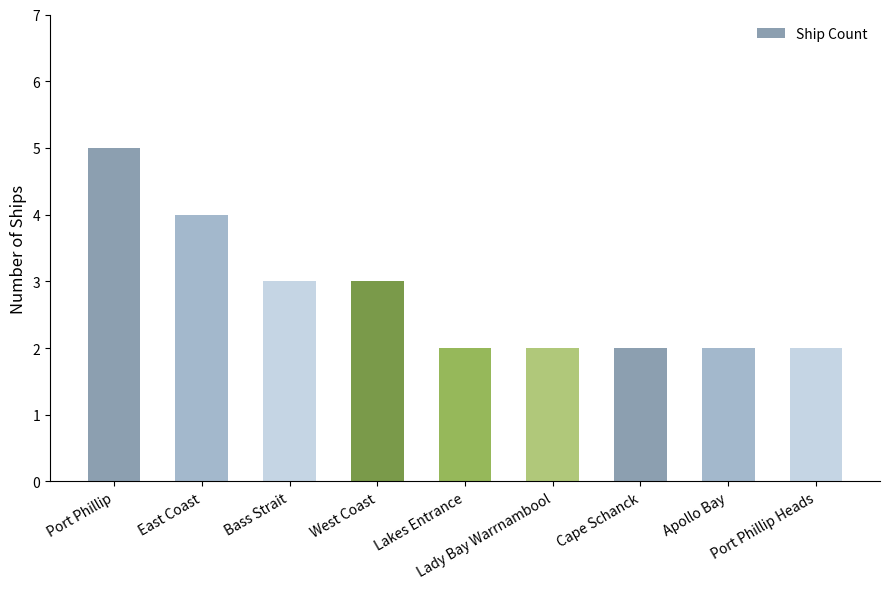

What is the maximum value shown in the chart?

5